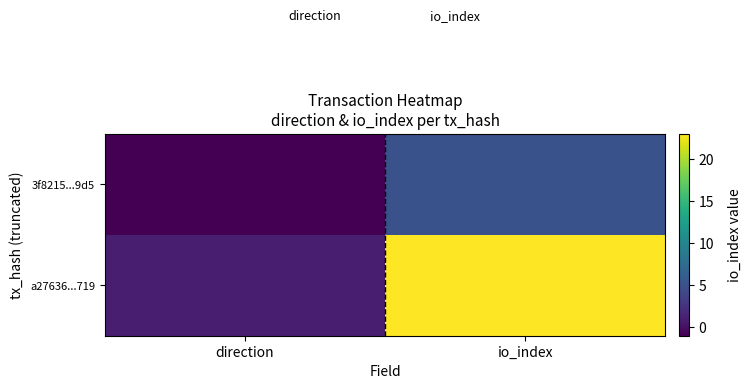

Reading left to right, transcribe all the data shown in this chart.

3f8215...9d5: direction=-1	io_index=5
a27636...719: direction=1	io_index=23